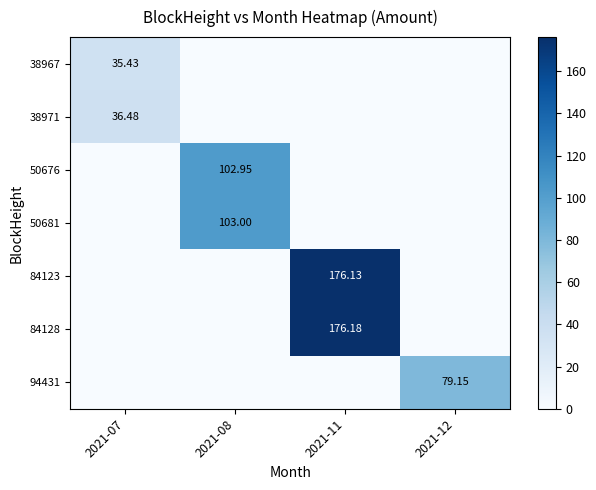

Which series has the largest range (max minus min)?

84128